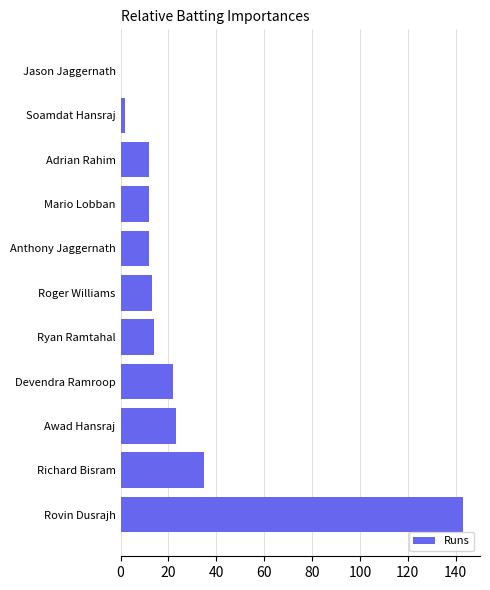

At which label is the value closest to 71?

Richard Bisram